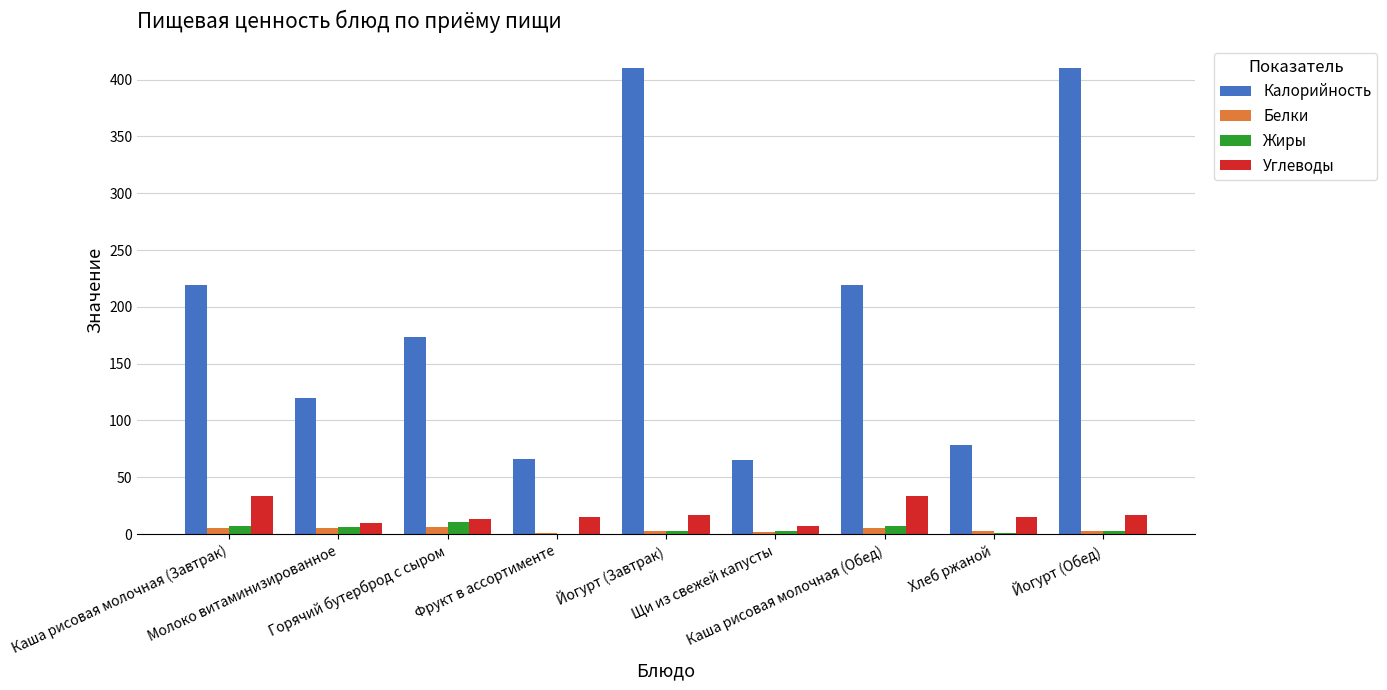

What is the maximum value shown in the chart?

410.0